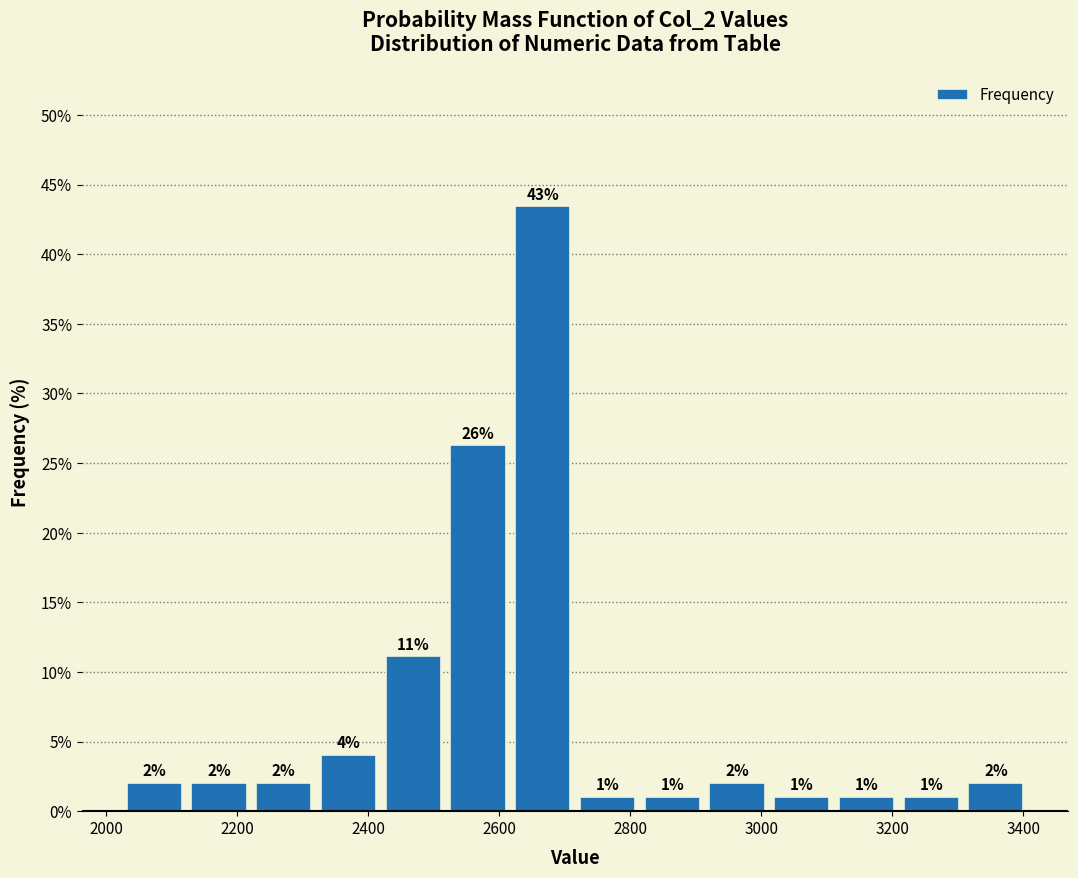

Over which range of the x-axis is the bar tallest?

2620 to 2720